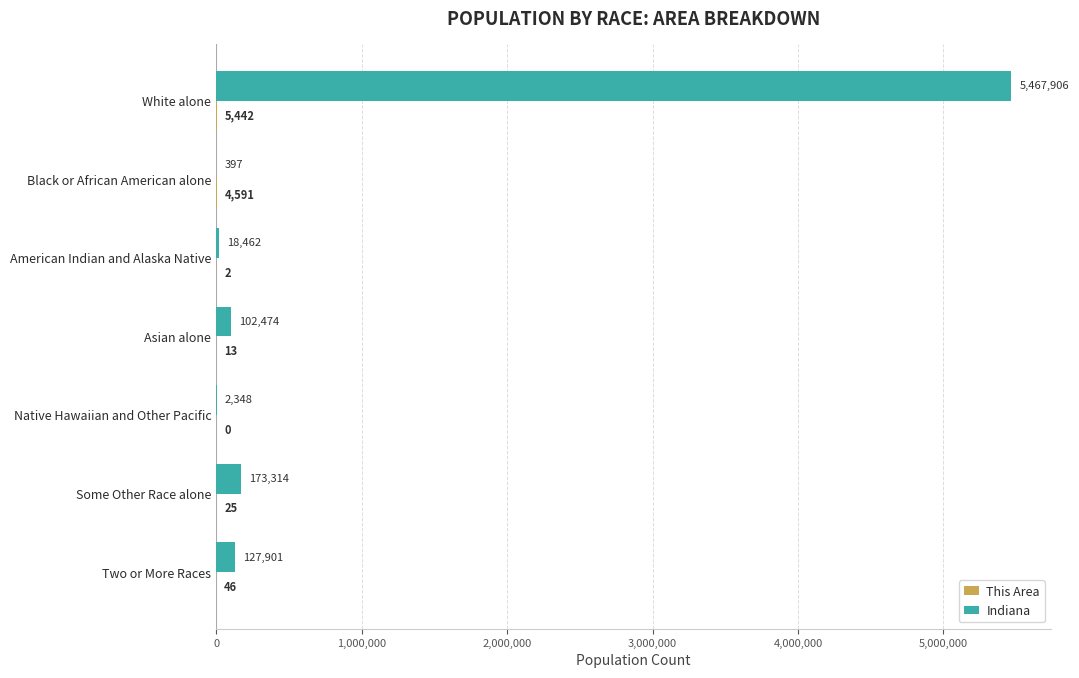

The Indiana series shows 5467906 at White alone. True or false?

True